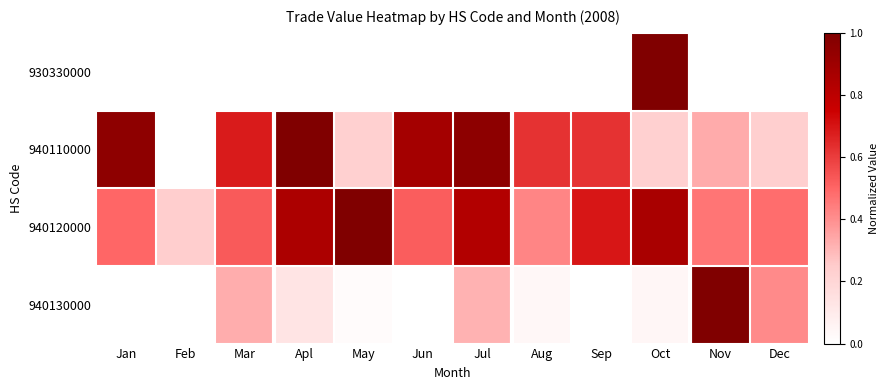

Reading right to left, extract all data points from this chart.

930330000: Dec=0.0	Nov=0.0	Oct=1.0	Sep=0.0	Aug=0.0	Jul=0.0	Jun=0.0	May=0.0	Apl=0.0	Mar=0.0	Feb=0.0	Jan=0.0
940110000: Dec=0.2	Nov=0.3	Oct=0.2	Sep=0.6	Aug=0.6	Jul=1.0	Jun=0.9	May=0.2	Apl=1.0	Mar=0.7	Feb=0.0	Jan=1.0
940120000: Dec=0.5	Nov=0.5	Oct=0.9	Sep=0.7	Aug=0.4	Jul=0.8	Jun=0.5	May=1.0	Apl=0.9	Mar=0.5	Feb=0.2	Jan=0.5
940130000: Dec=0.4	Nov=1.0	Oct=0.0	Sep=0.0	Aug=0.0	Jul=0.3	Jun=0.0	May=0.0	Apl=0.1	Mar=0.3	Feb=0.0	Jan=0.0